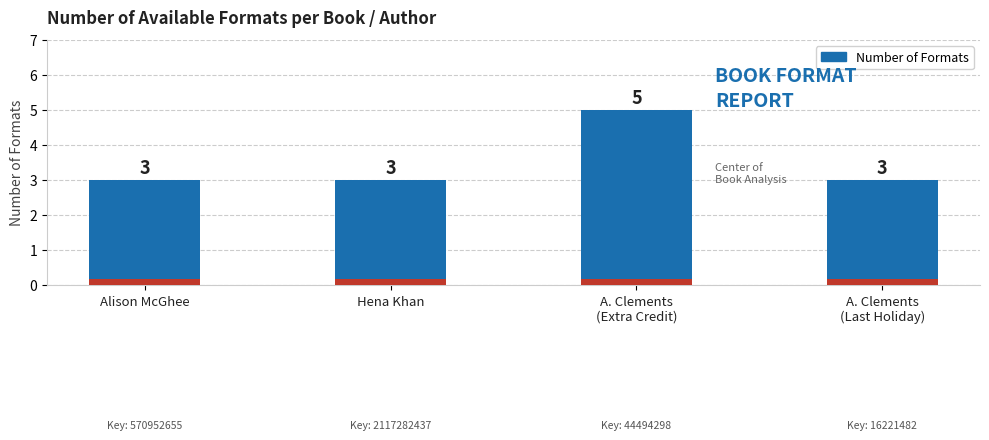

What is the smallest value displayed?

3